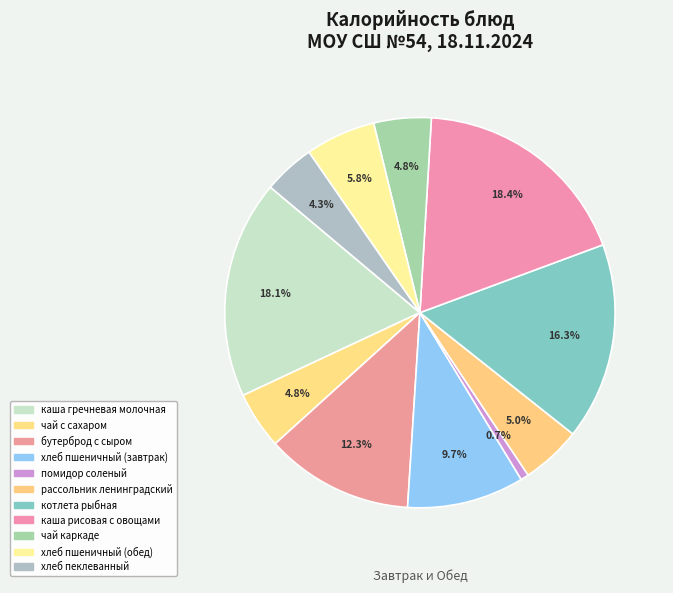

What is the smallest slice in the pie chart?

помидор соленый